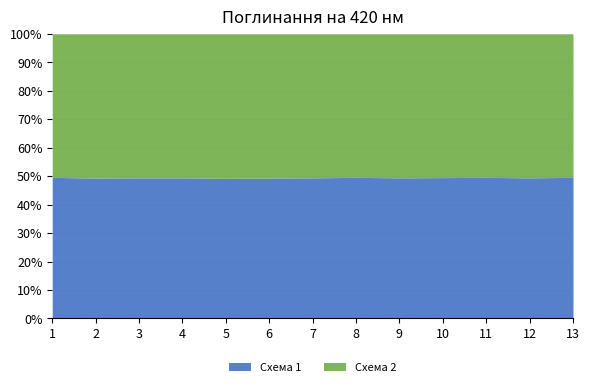

What is the lowest value of the Схема 1 series?

49.3